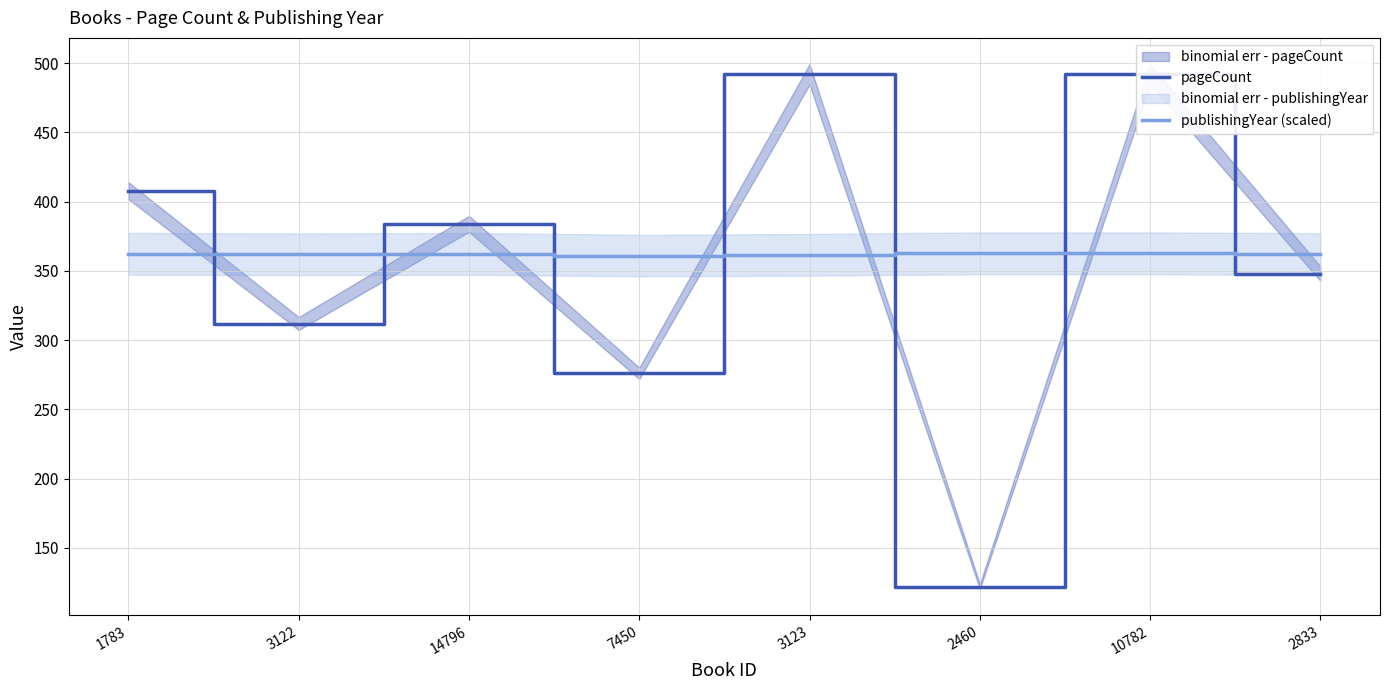

Reading left to right, extract all data points from this chart.

pageCount: 1783=408.0	3122=312.0	14796=384.0	7450=276.0	3123=492.0	2460=122.0	10782=492.0	2833=348.0
publishingYear (scaled): 1783=362.3	3122=362.0	14796=362.3	7450=361.1	3123=361.6	2460=362.7	10782=362.7	2833=362.2